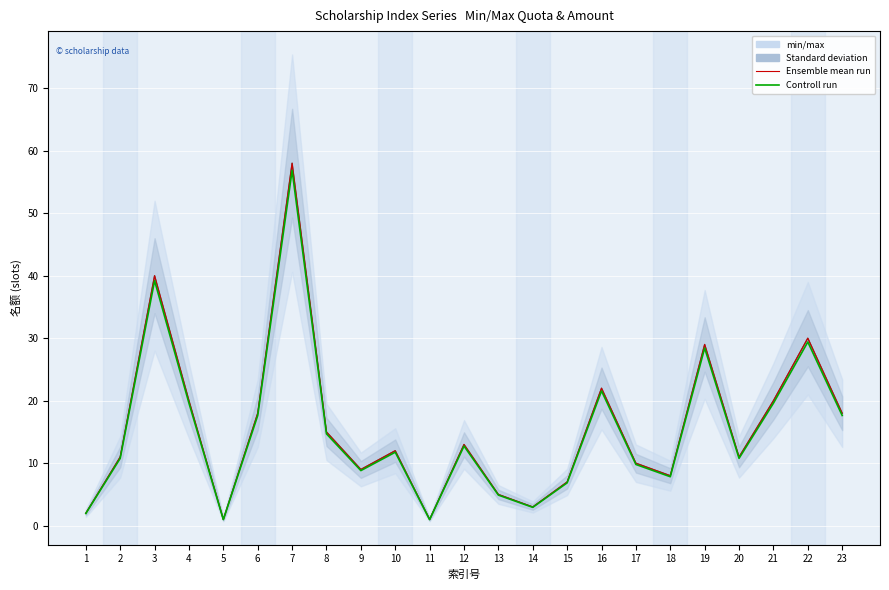

The value of Controll run at 5 is 1.5. True or false?

False